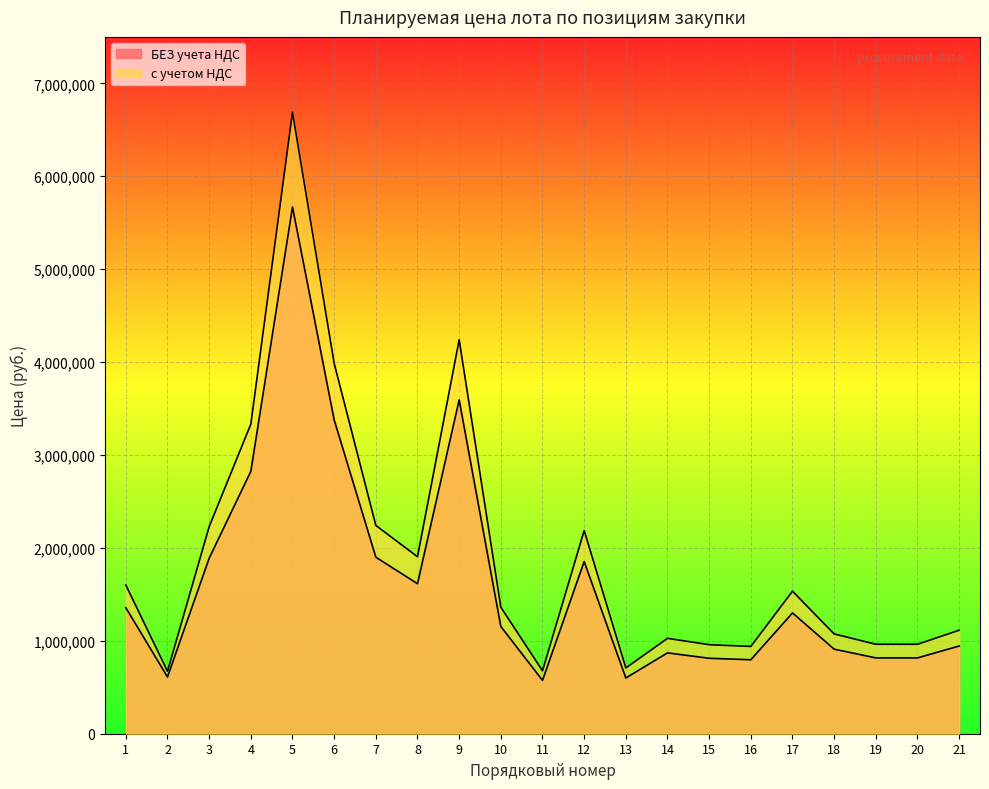

Which series has the widest spread of values?

с учетом НДС